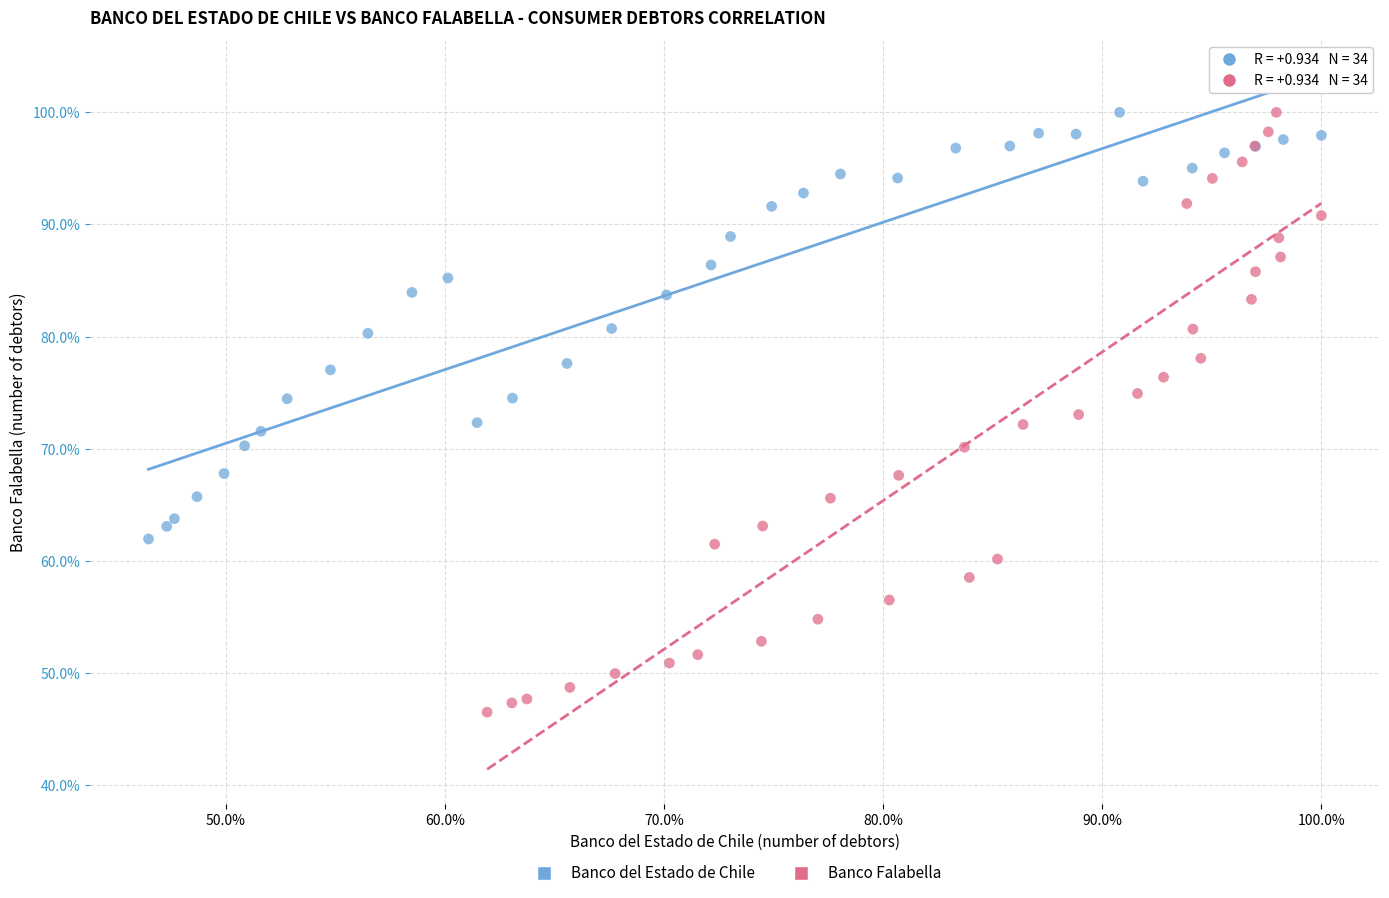

What are all the series names shown in the legend?

Banco del Estado de Chile, Banco Falabella